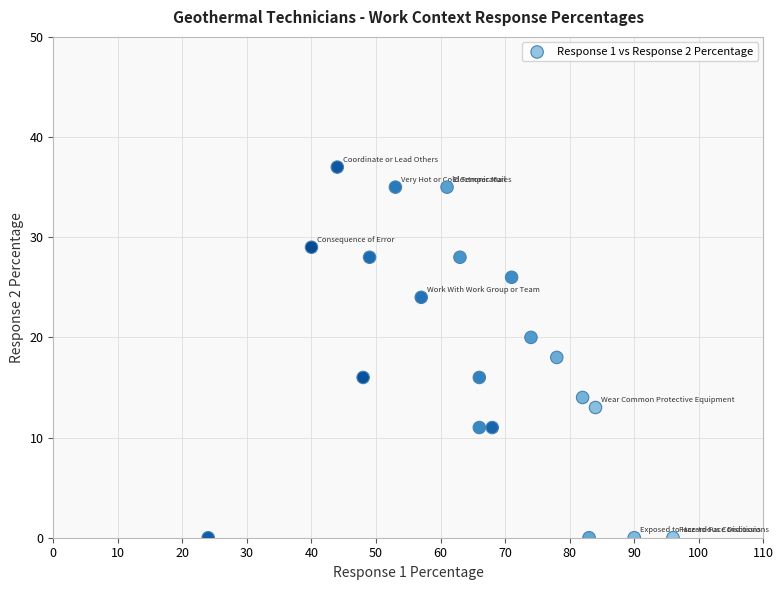

What is the range of X values (max minus min)?

72